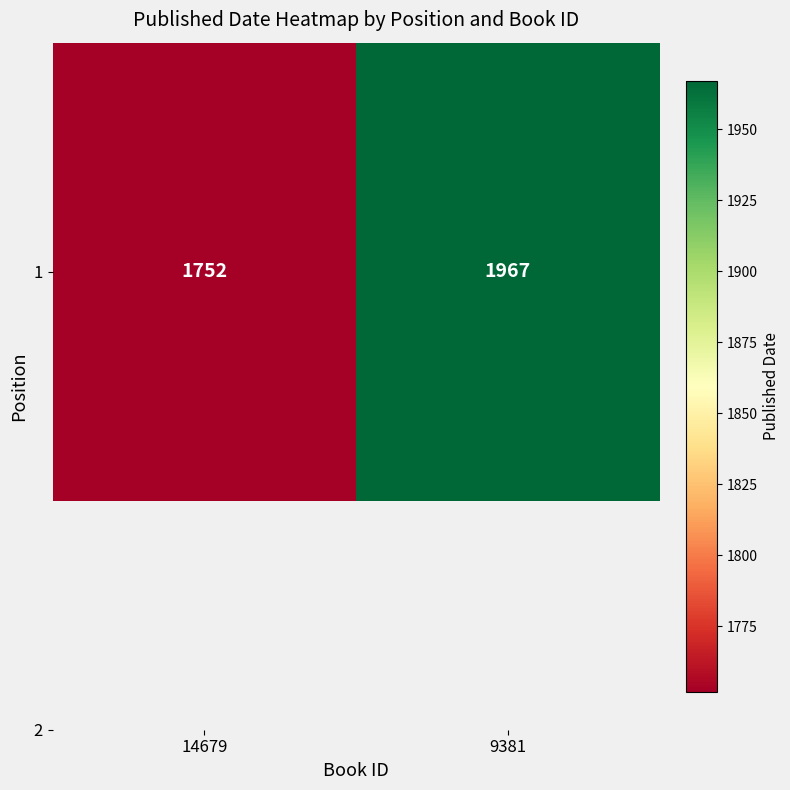

What is the ratio of the value at 9381 to the value at 14679?

1.1